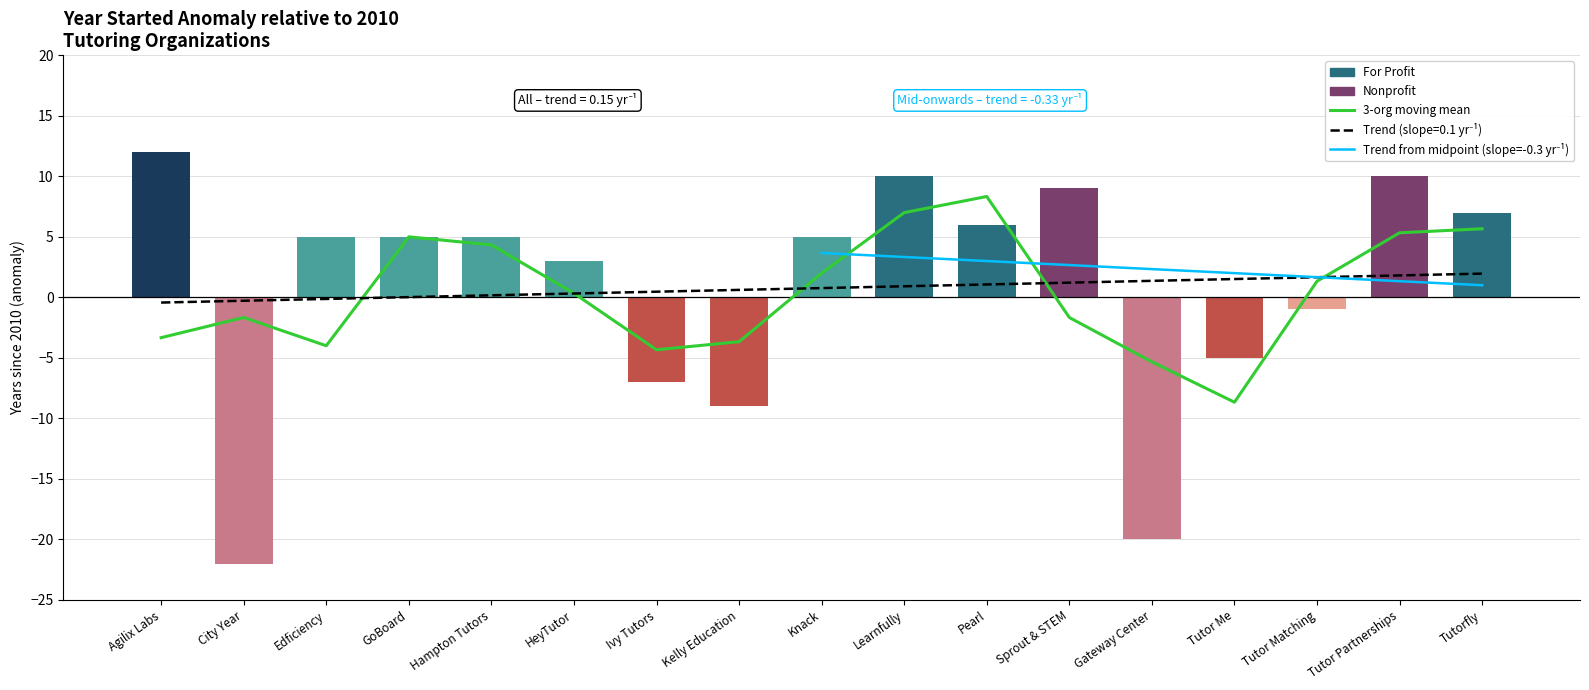

Reading right to left, list all the values displayed in this chart.

7	10	-1	-5	-20	9	6	10	5	-9	-7	3	5	5	5	-22	12